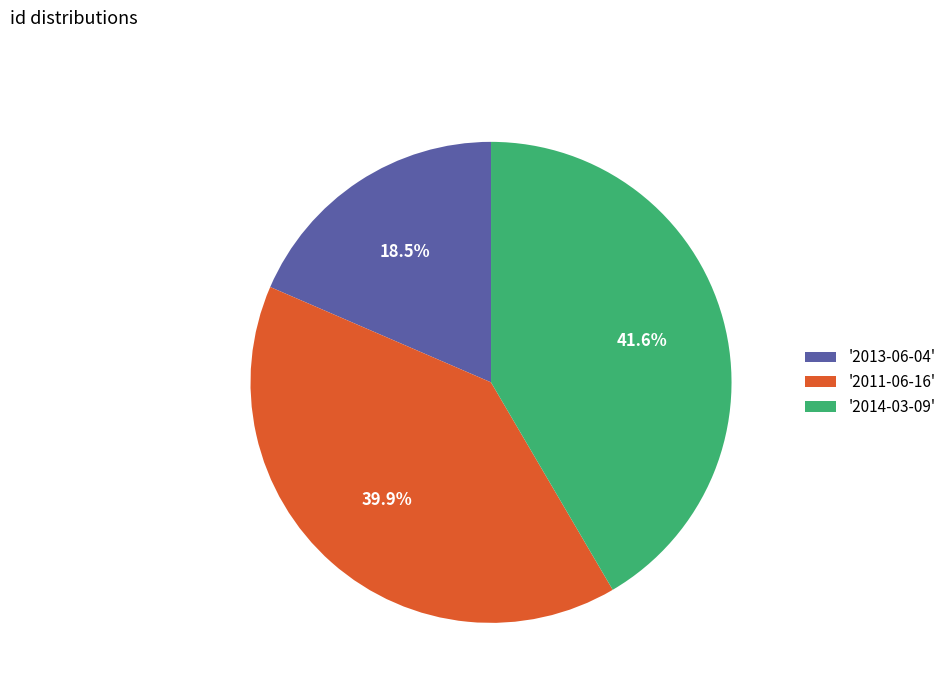

Which category has the smallest portion of the pie?

'2013-06-04'